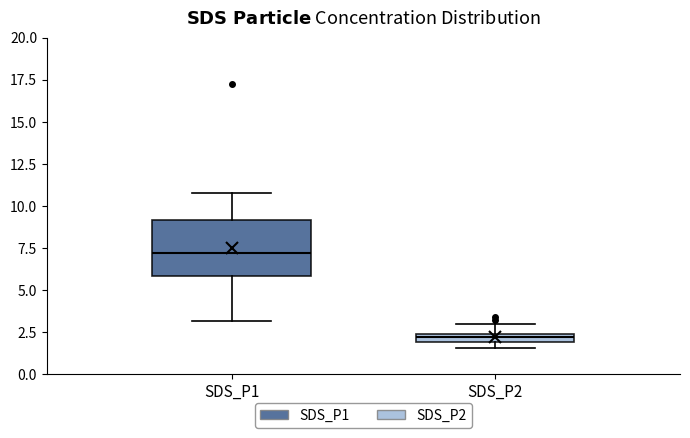

Which box has the highest median line?

SDS_P1